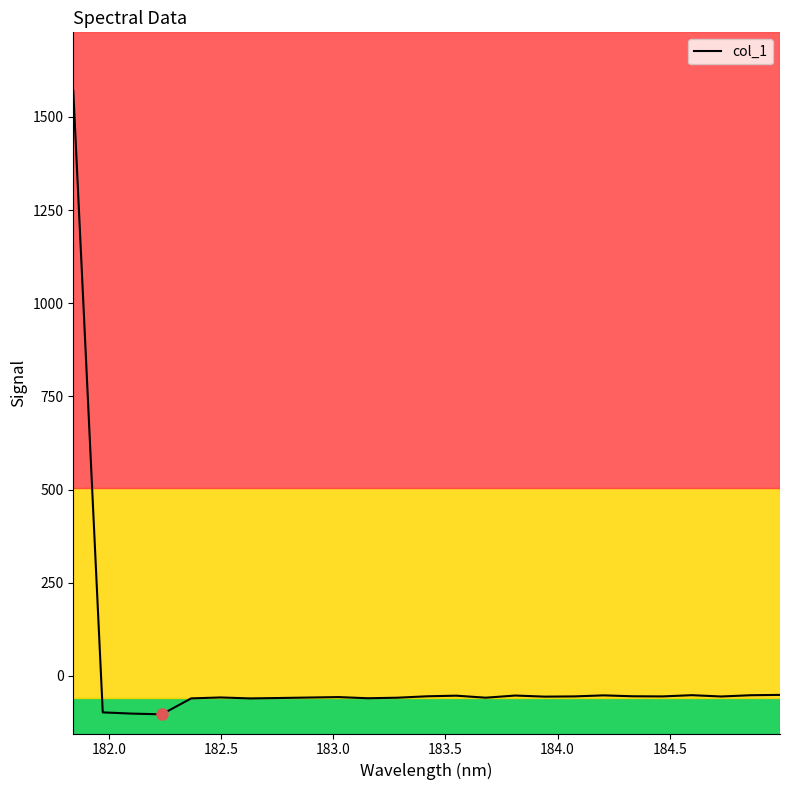

How many positive values are there?

1